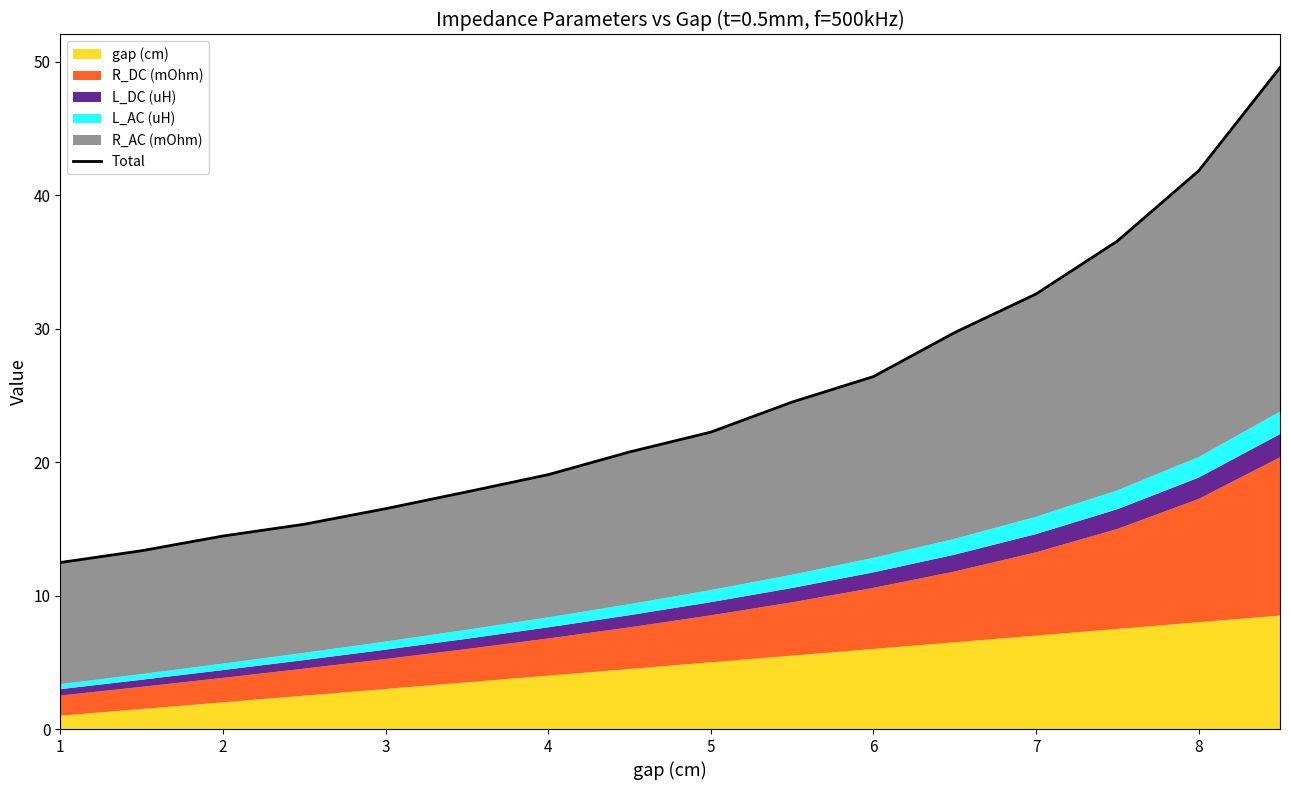

What is the value of the 1st point from the left?

12.5